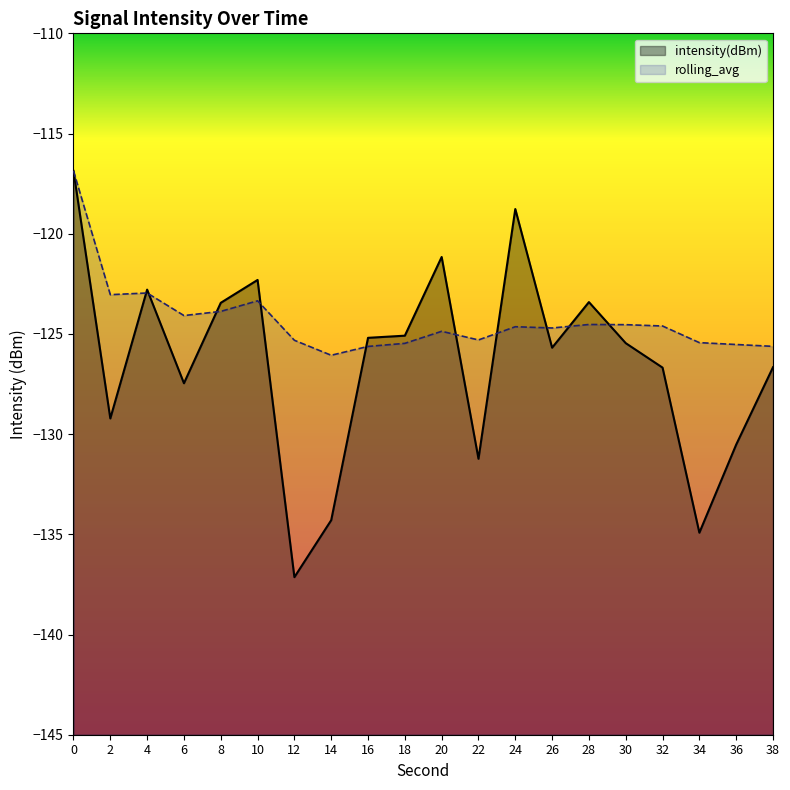

Which series ends up on top after the final intersection of rolling_avg and intensity(dBm)?

rolling_avg